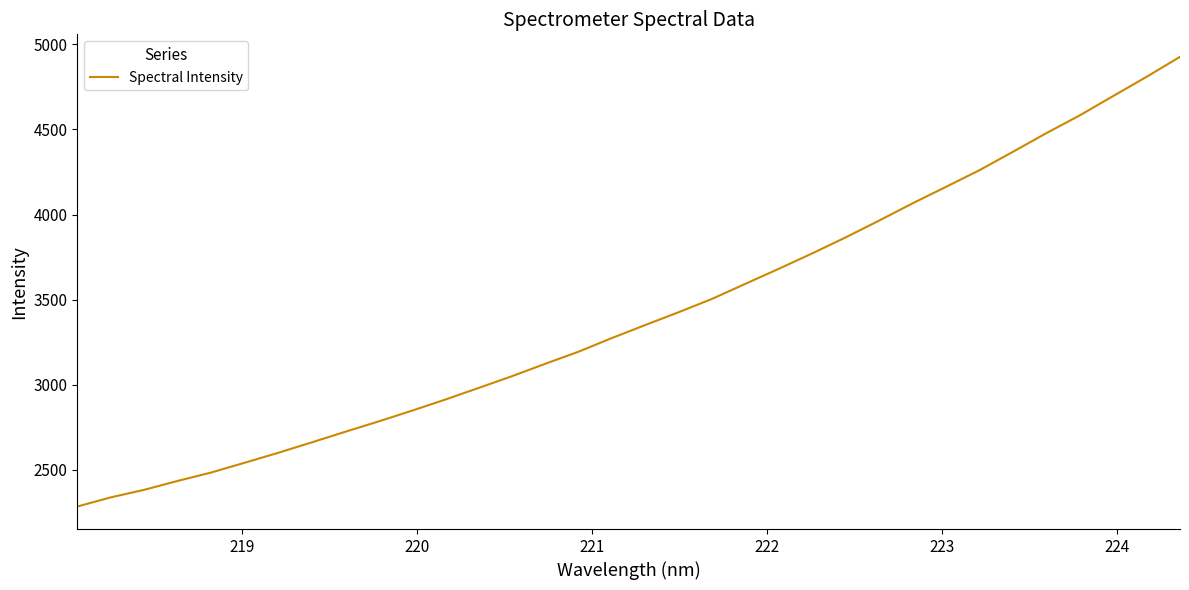

What is the difference between the maximum and minimum values?

2641.3